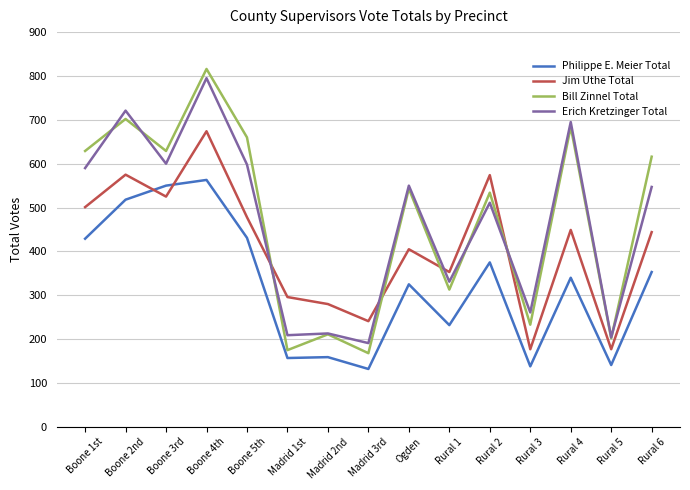

What value does the Erich Kretzinger Total series have at Boone 3rd?

600